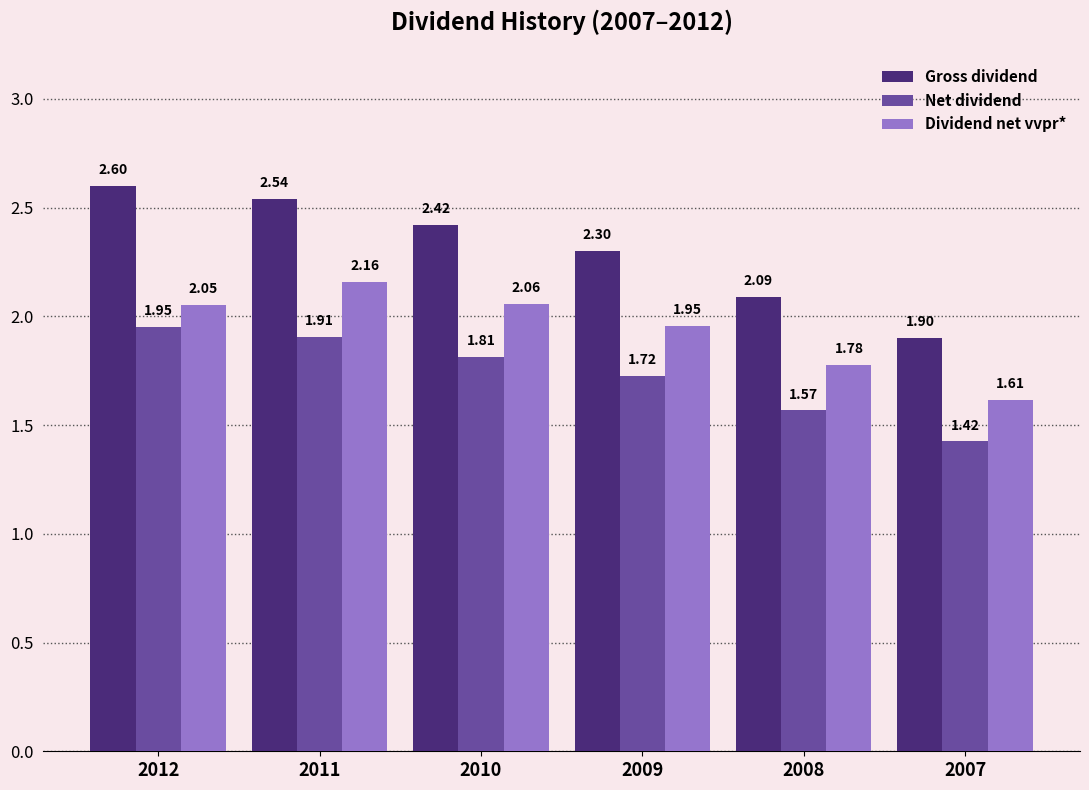

Is the value of Net dividend at 2011 greater than the value of Gross dividend at 2011?

No